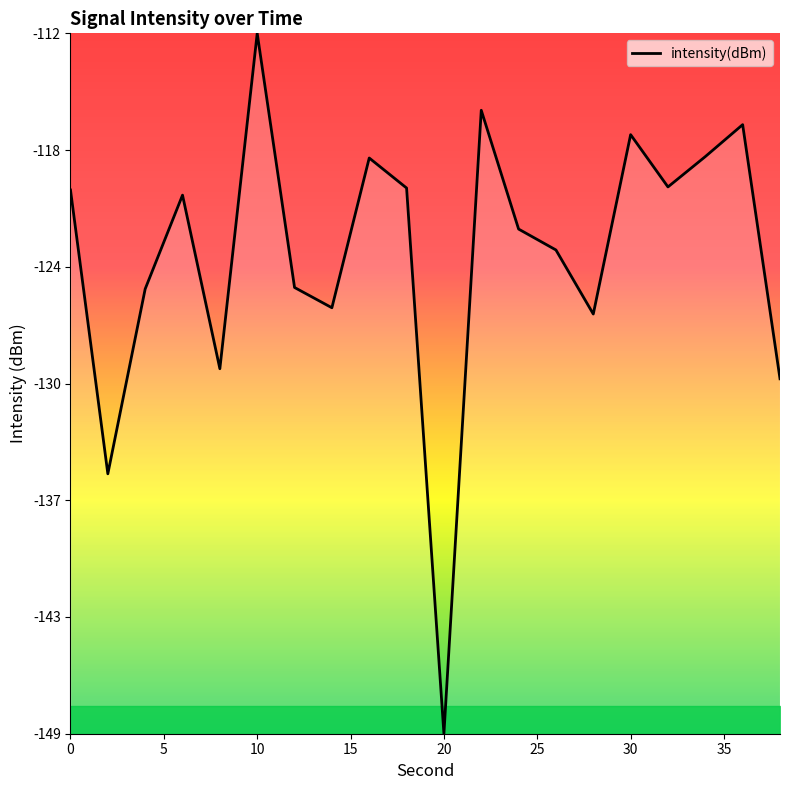

Is this an area chart (filled region under the line)?

Yes